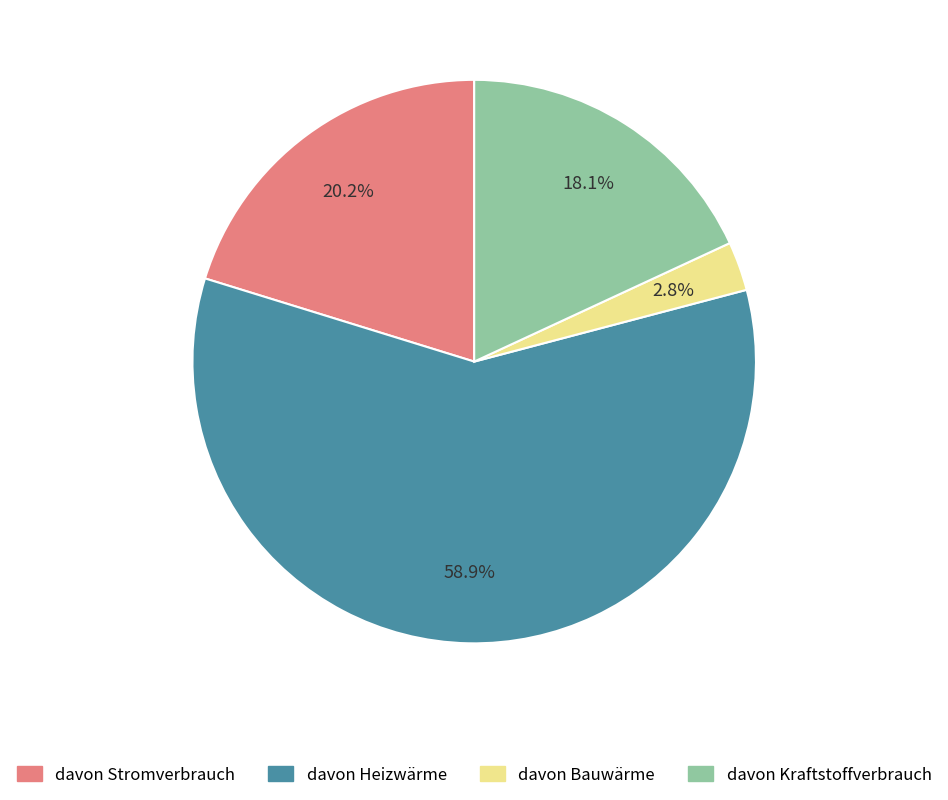

Which category has the biggest portion of the pie?

davon Heizwärme